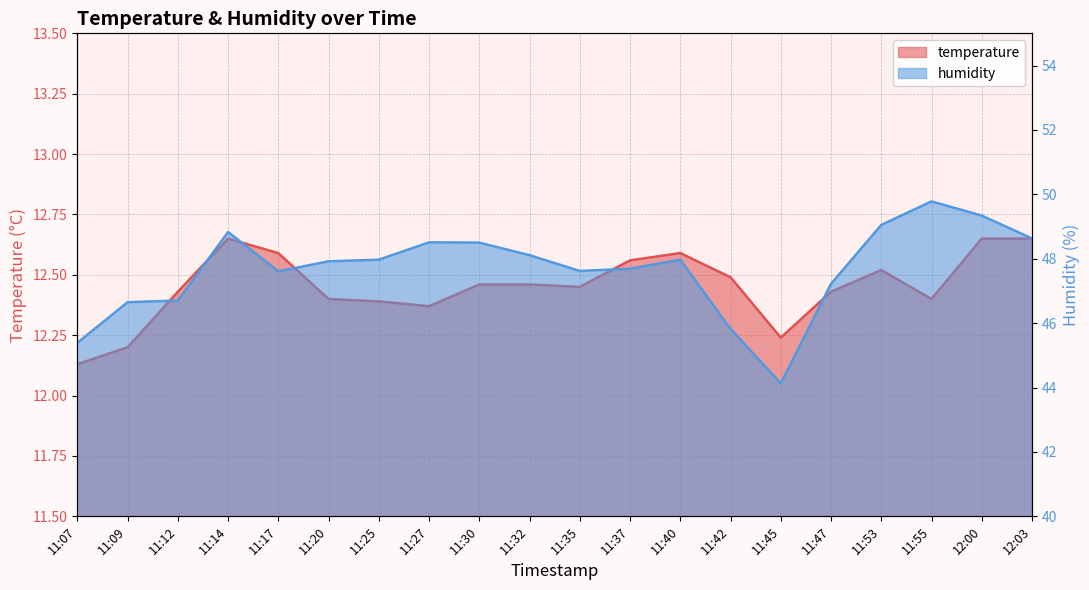

What is the approximate value of temperature at 11:53?

12.5